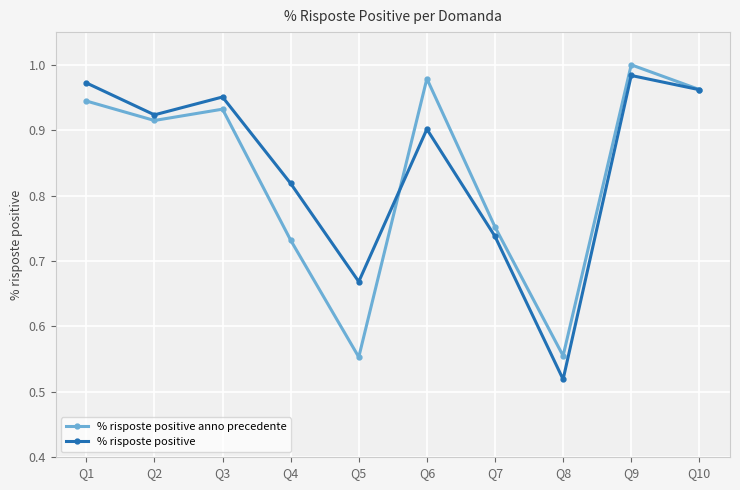

Between Q1 and Q7, which series saw the biggest shift?

% risposte positive